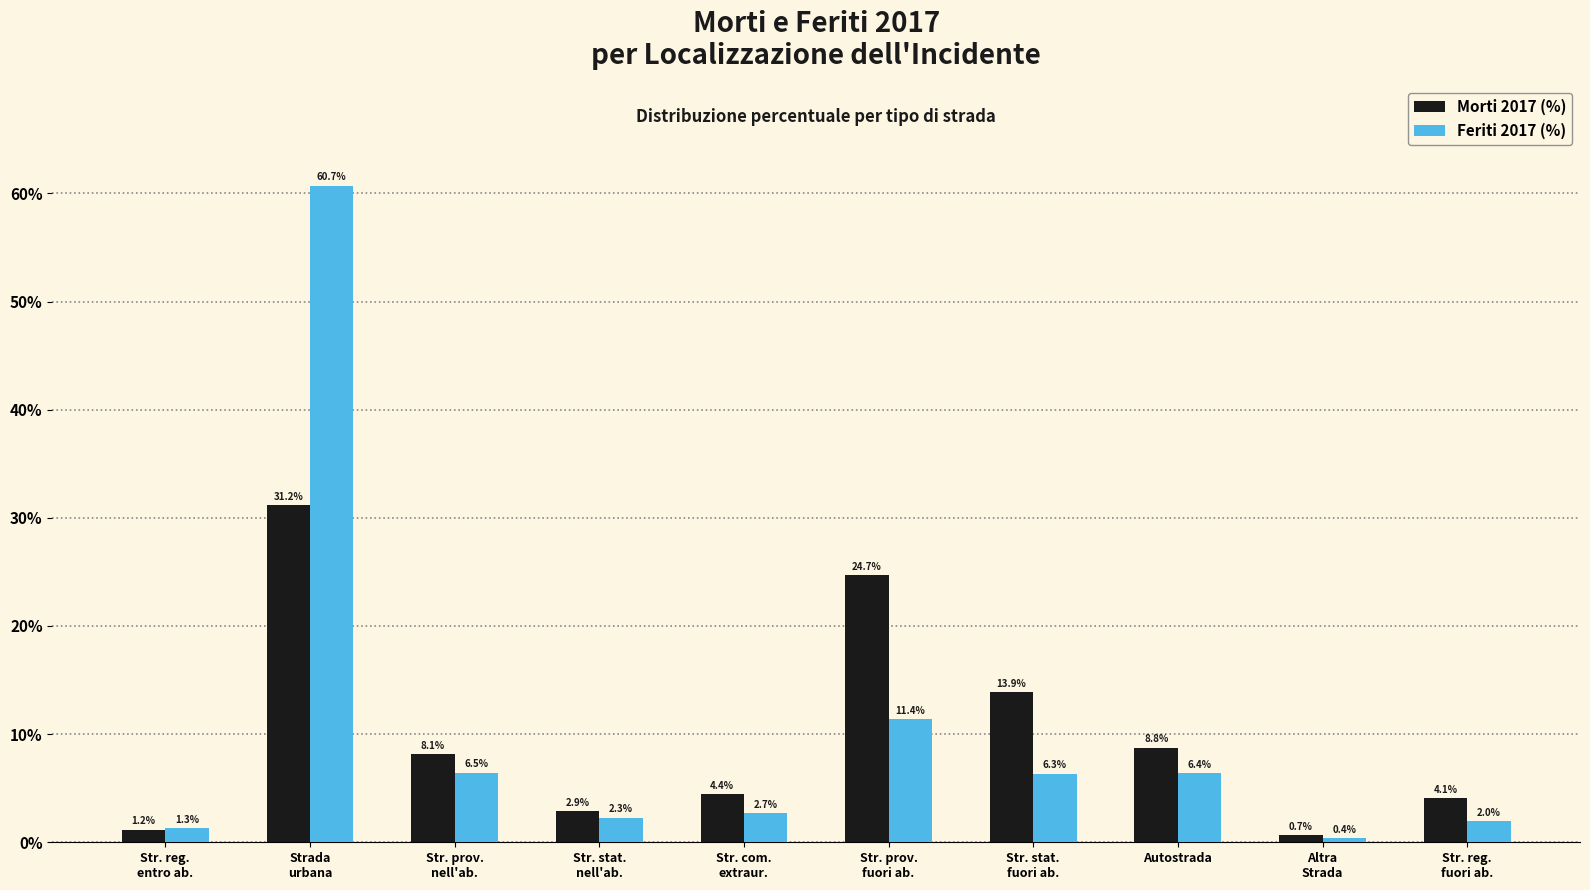

At which label is Feriti 2017 (%) closest to 30?

Str. prov.
fuori ab.